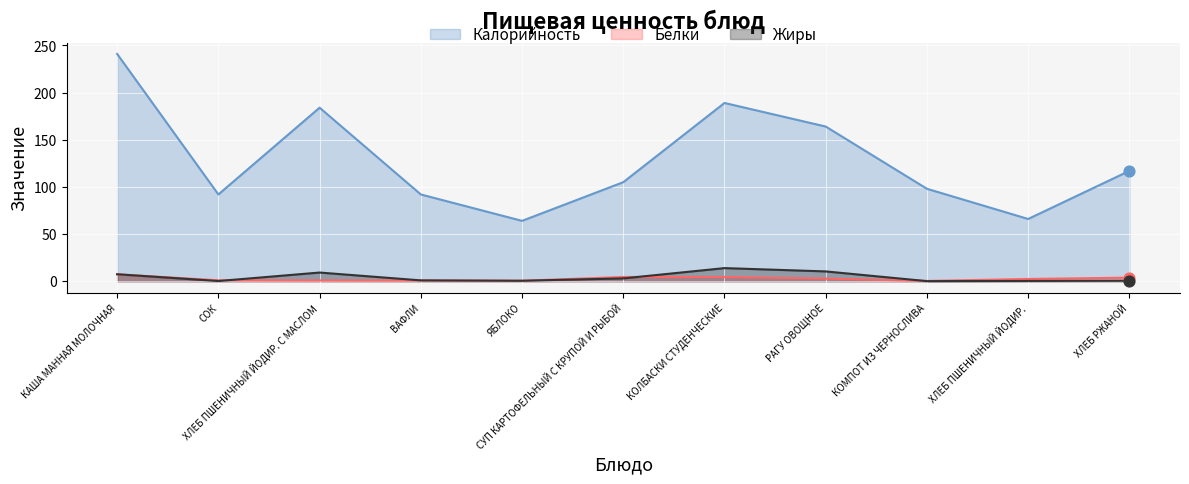

Which series has the largest total across all categories?

Калорийность